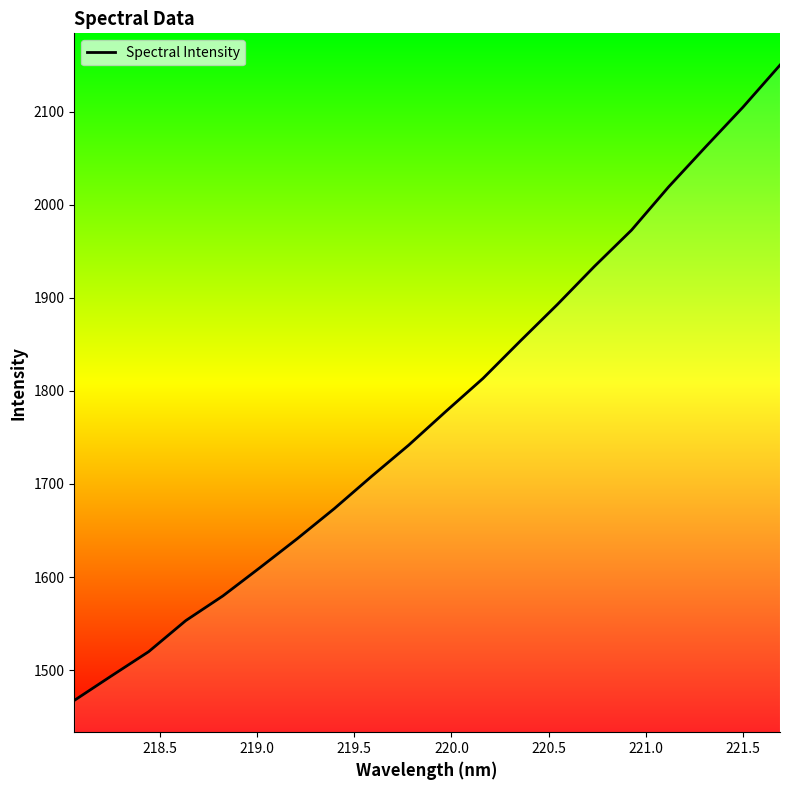

What is the greatest value displayed?

2150.0